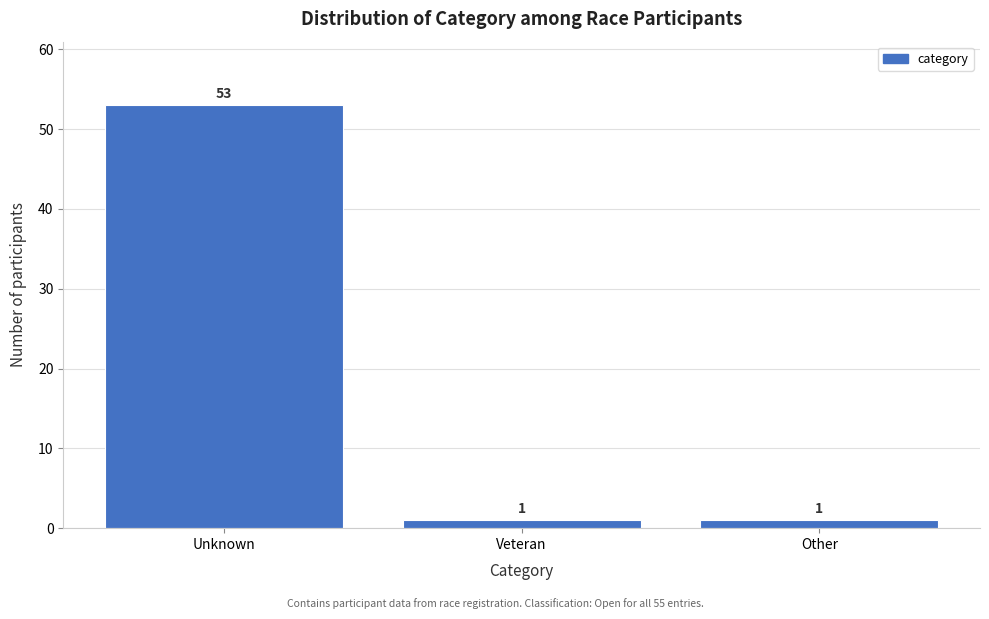

Reading left to right, list all the values displayed in this chart.

53	1	1